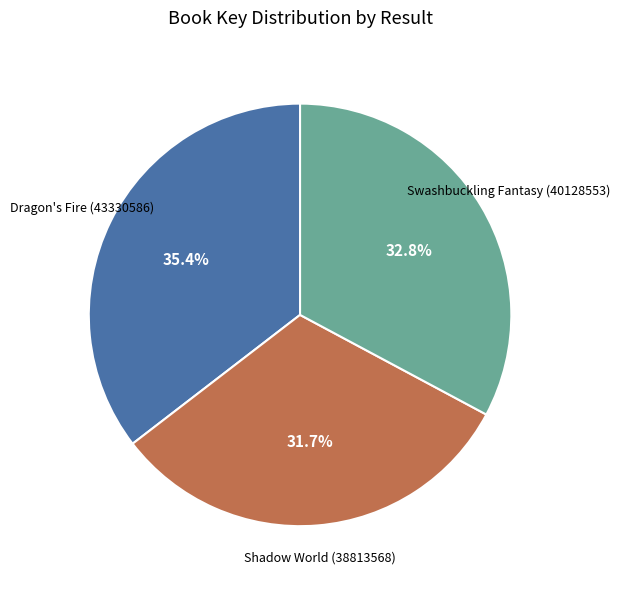

What is the ratio of the value at Shadow World (38813568) to the value at Dragon's Fire (43330586)?

0.9